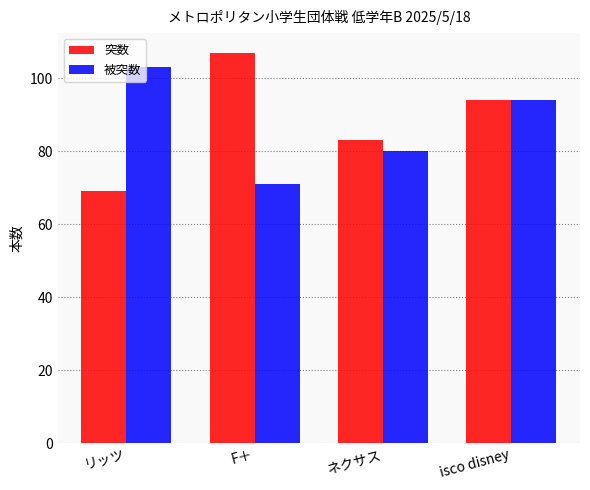

Reading left to right, transcribe all the data shown in this chart.

突数: 69	107	83	94
被突数: 103	71	80	94